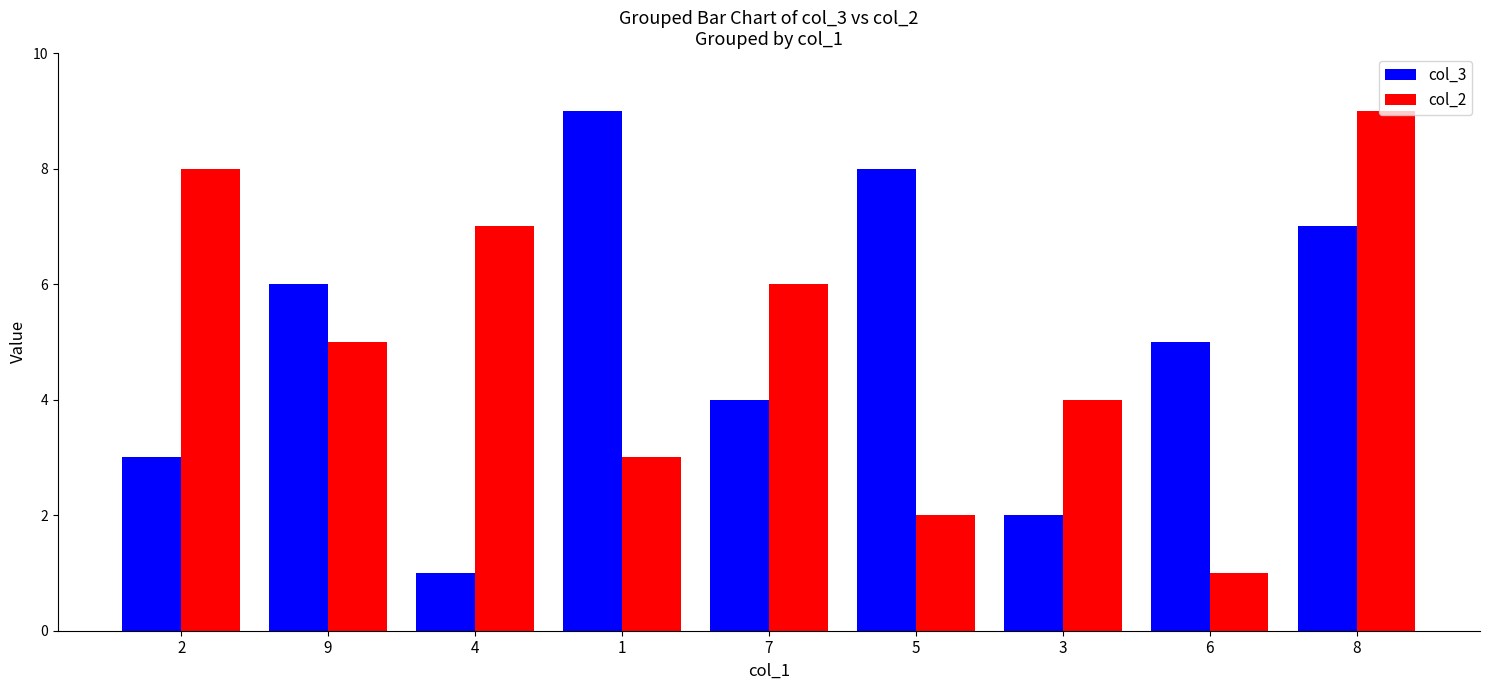

What are all the series names shown in the legend?

col_3, col_2